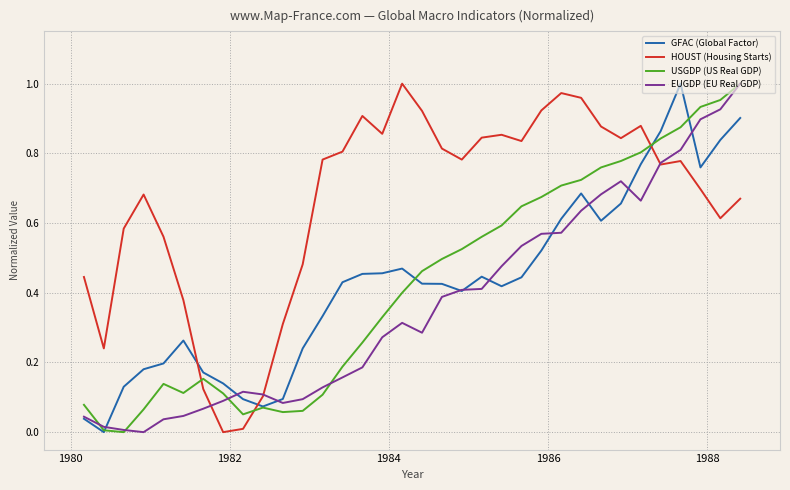

How many times do GFAC (Global Factor) and HOUST (Housing Starts) cross each other?

3